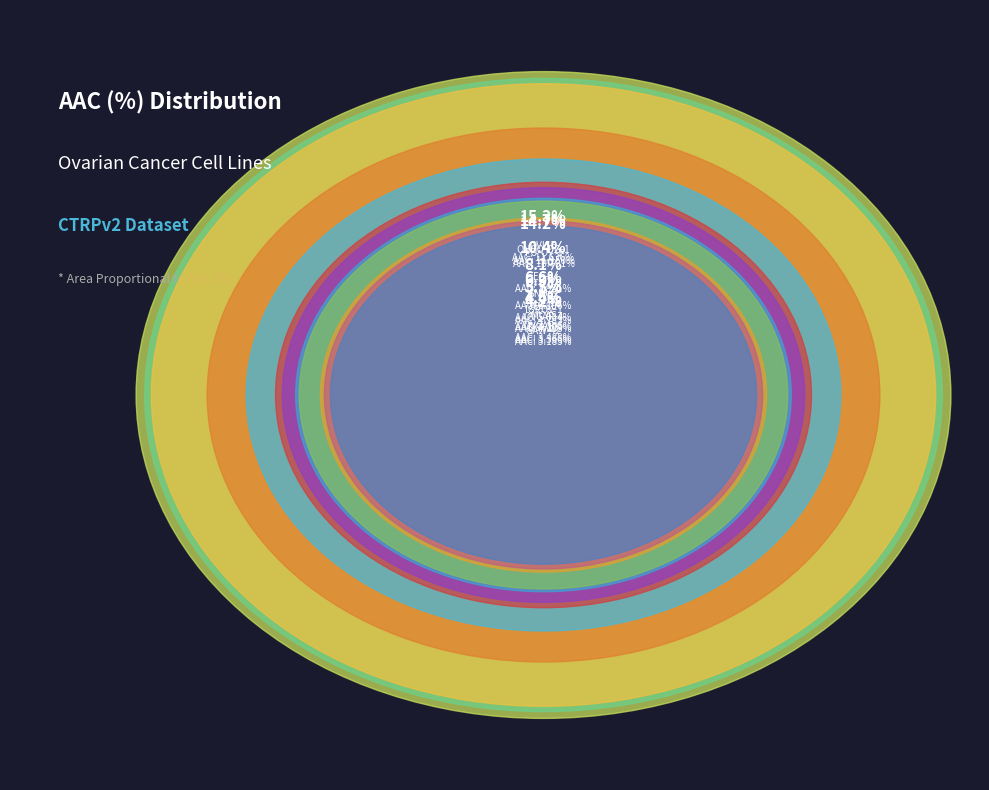

To the nearest percent, what is the average slice percentage?

8%